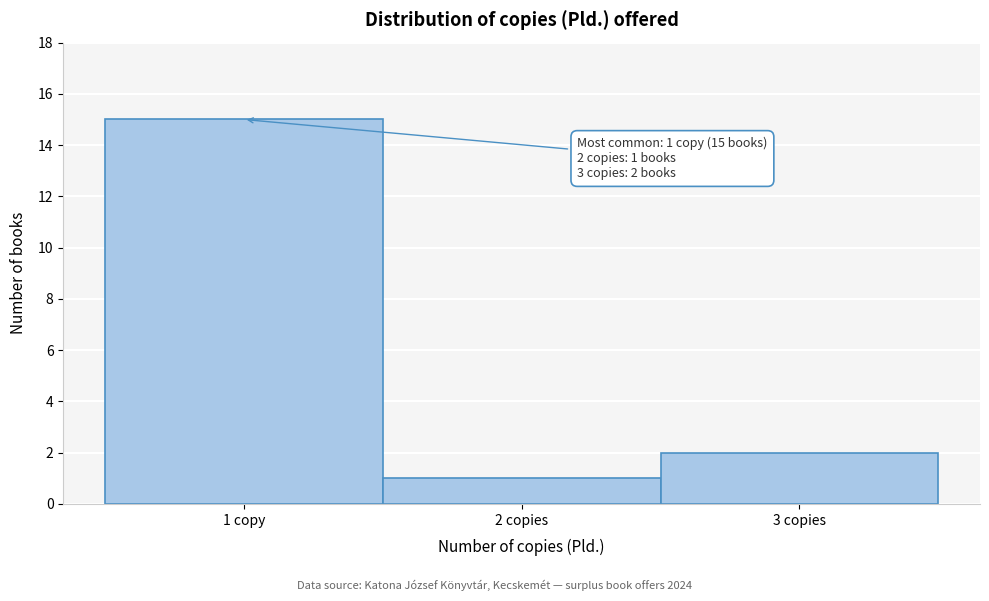

Reading left to right, extract all data points from this chart.

15	1	2